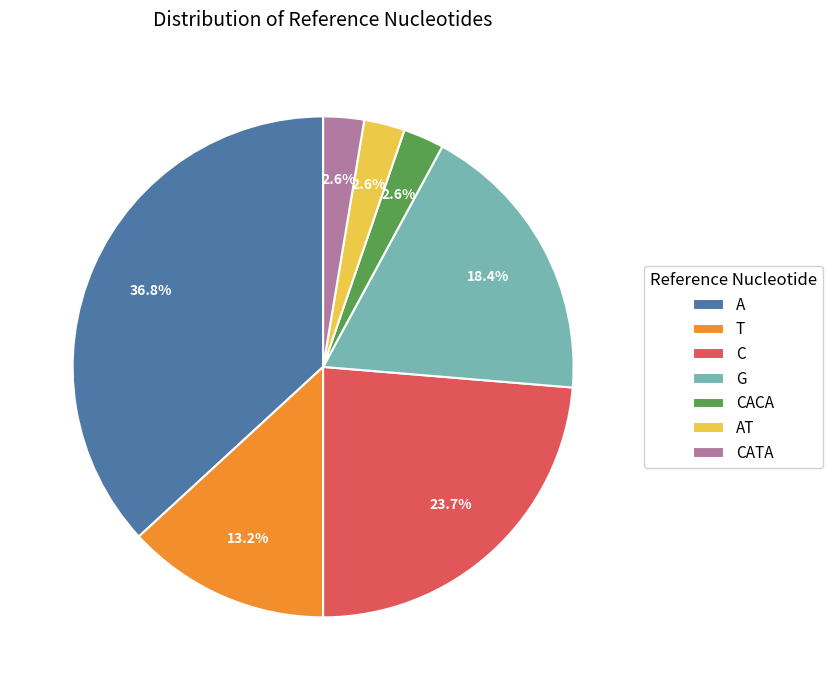

To the nearest percent, what is the difference between the largest and smallest slice percentages?

34%